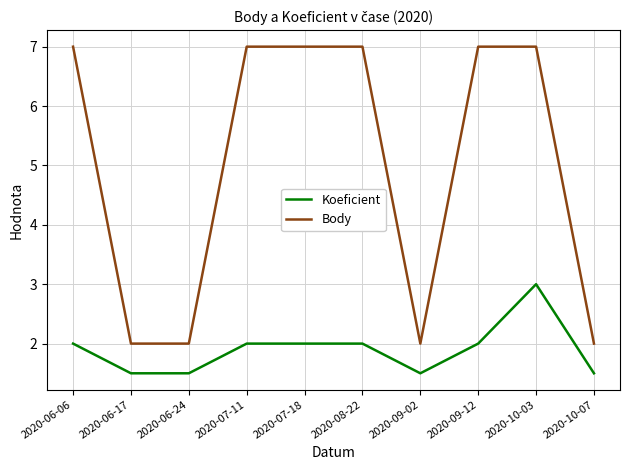

What is the minimum value shown in the chart?

1.5